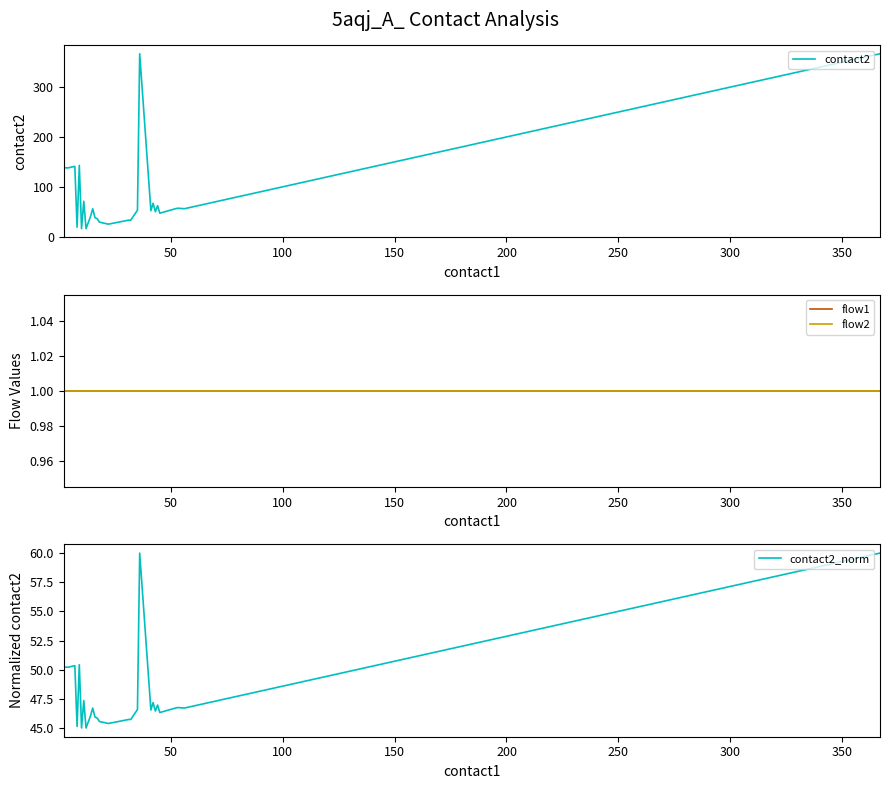

What is the lowest value of the contact2 series?

16